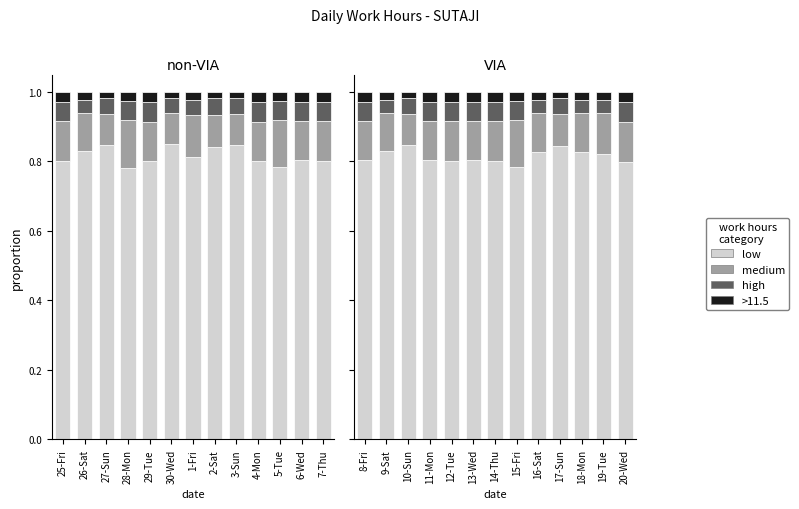

Is it true that medium equals 0.1 at 8-Fri?

True